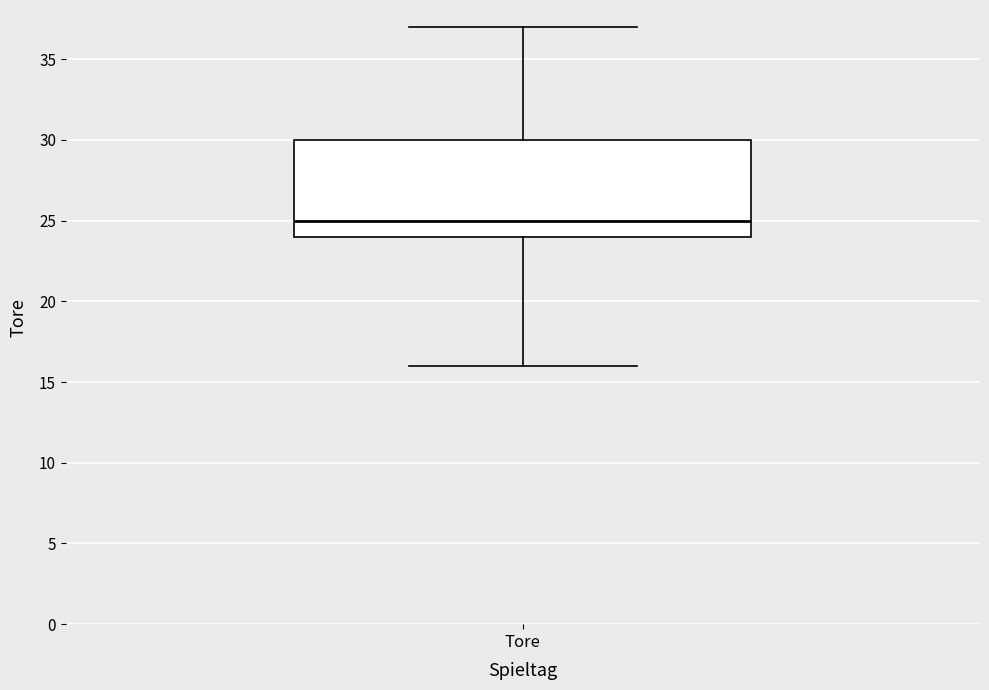

Where is the upper edge of the box for Tore on the y-axis? The values are not printed on the chart, so give them approximately, as read against the axis.

30